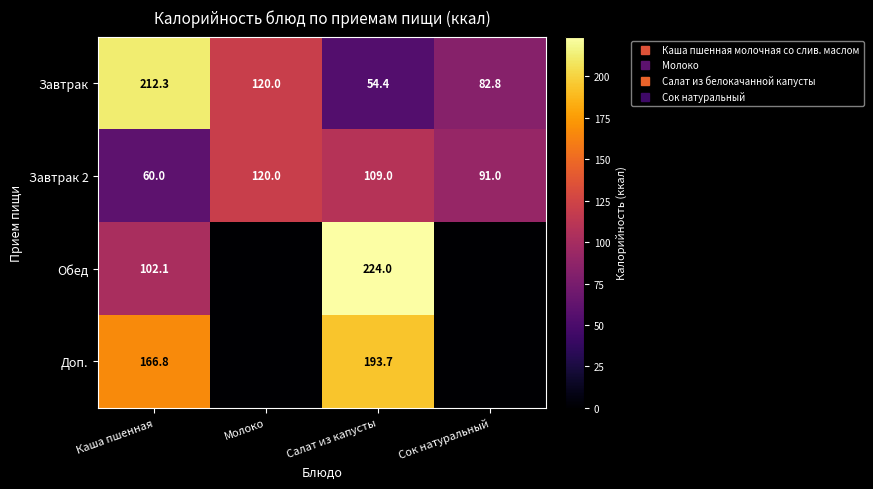

What is the average value of the Завтрак 2 series?

95.0